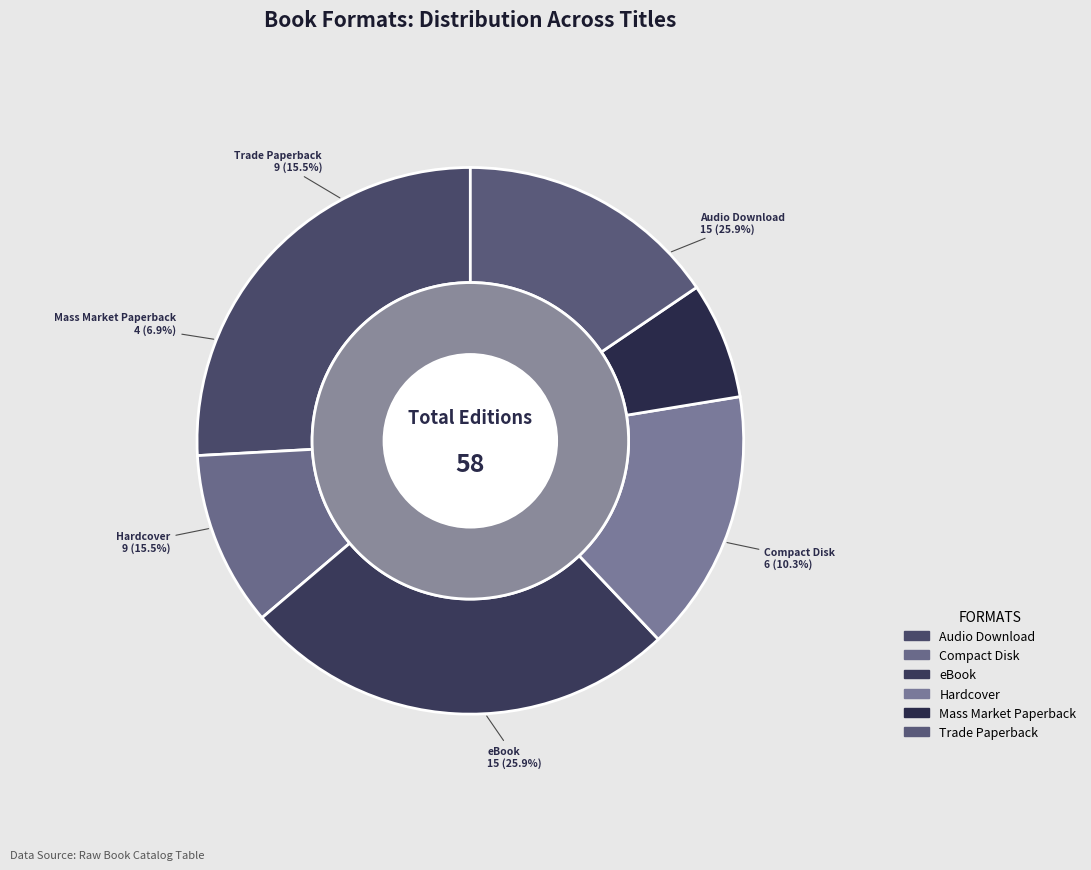

To the nearest percent, what is the combined percentage of eBook and Hardcover?

41%